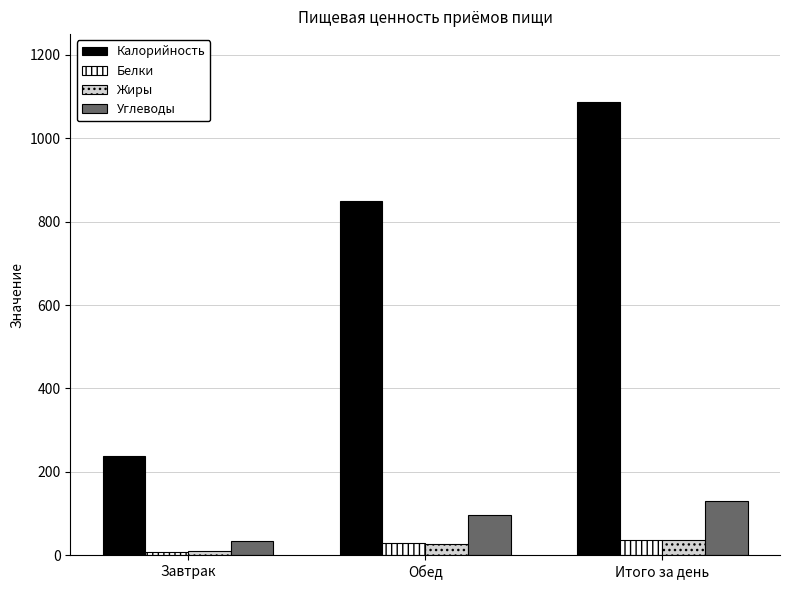

Reading right to left, transcribe all the data shown in this chart.

Калорийность: Итого за день=1088	Обед=850	Завтрак=238
Белки: Итого за день=36	Обед=29	Завтрак=7
Жиры: Итого за день=36	Обед=26	Завтрак=10
Углеводы: Итого за день=130	Обед=96	Завтрак=34